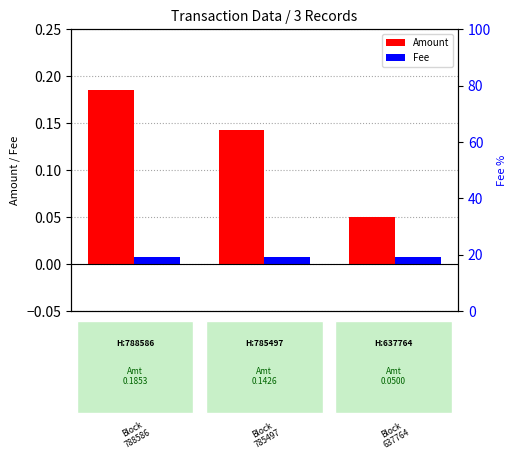

Reading left to right, list all the values displayed in this chart.

Amount: −0.5=0.2	0.0=0.1	0.5=0.1
Fee: −0.5=0.0	0.0=0.0	0.5=0.0